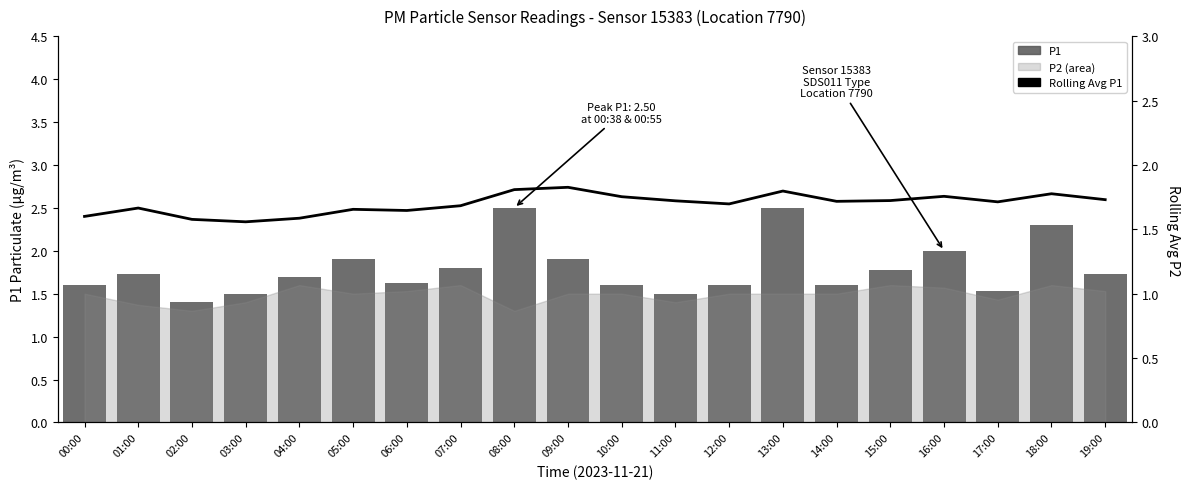

What is the minimum value for P1?

1.4